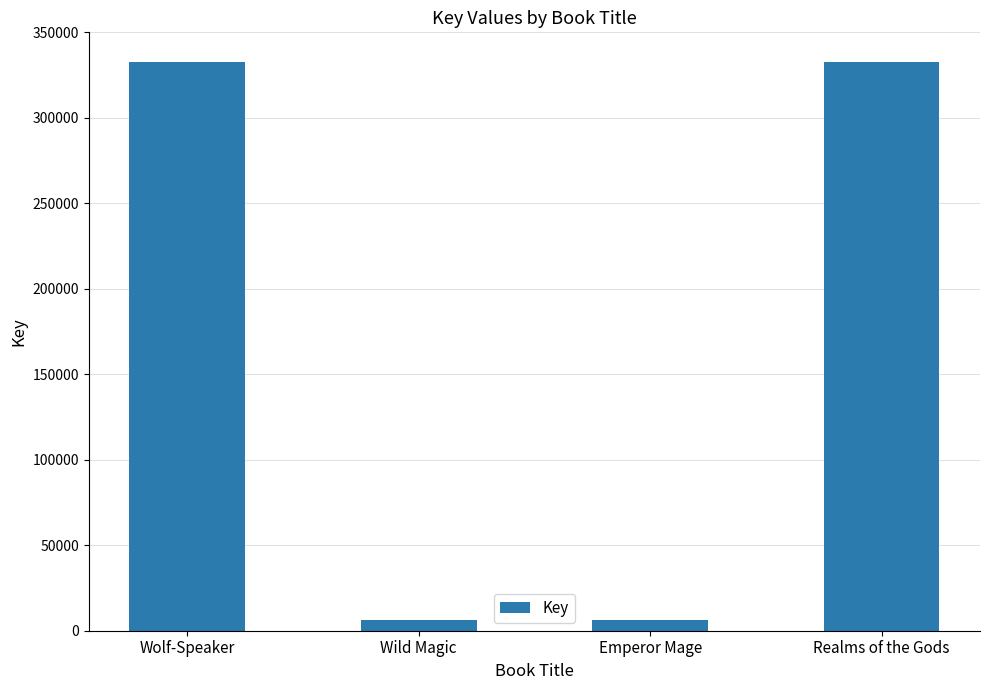

What is the value of the 1st bar from the left?

332553